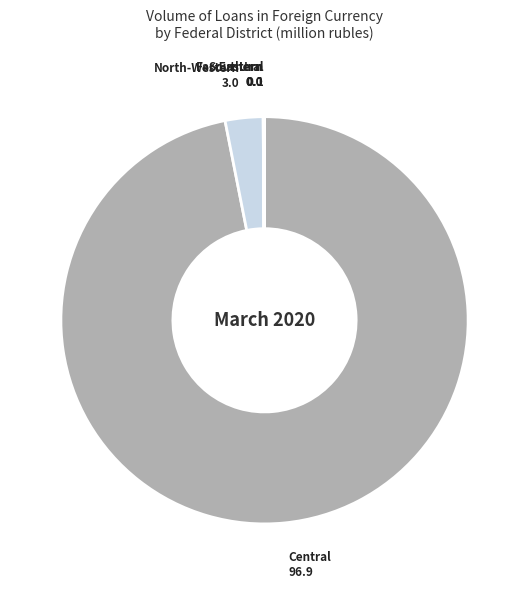

Is there any slice that represents more than half of the pie?

Yes